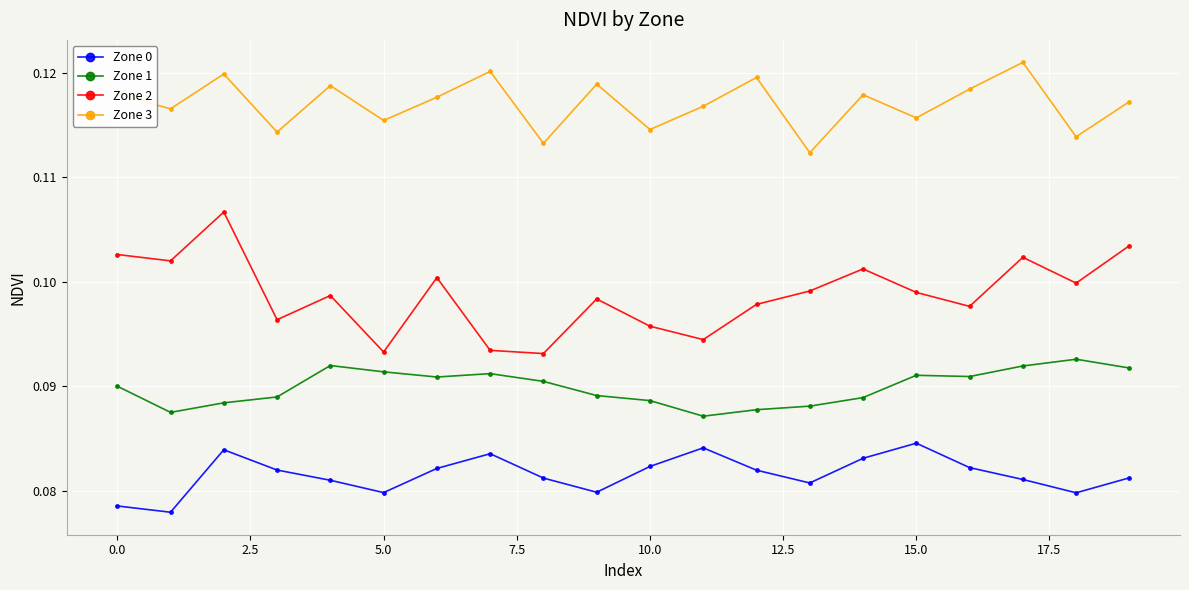

At how many categories does at least one series exceed 0?

20